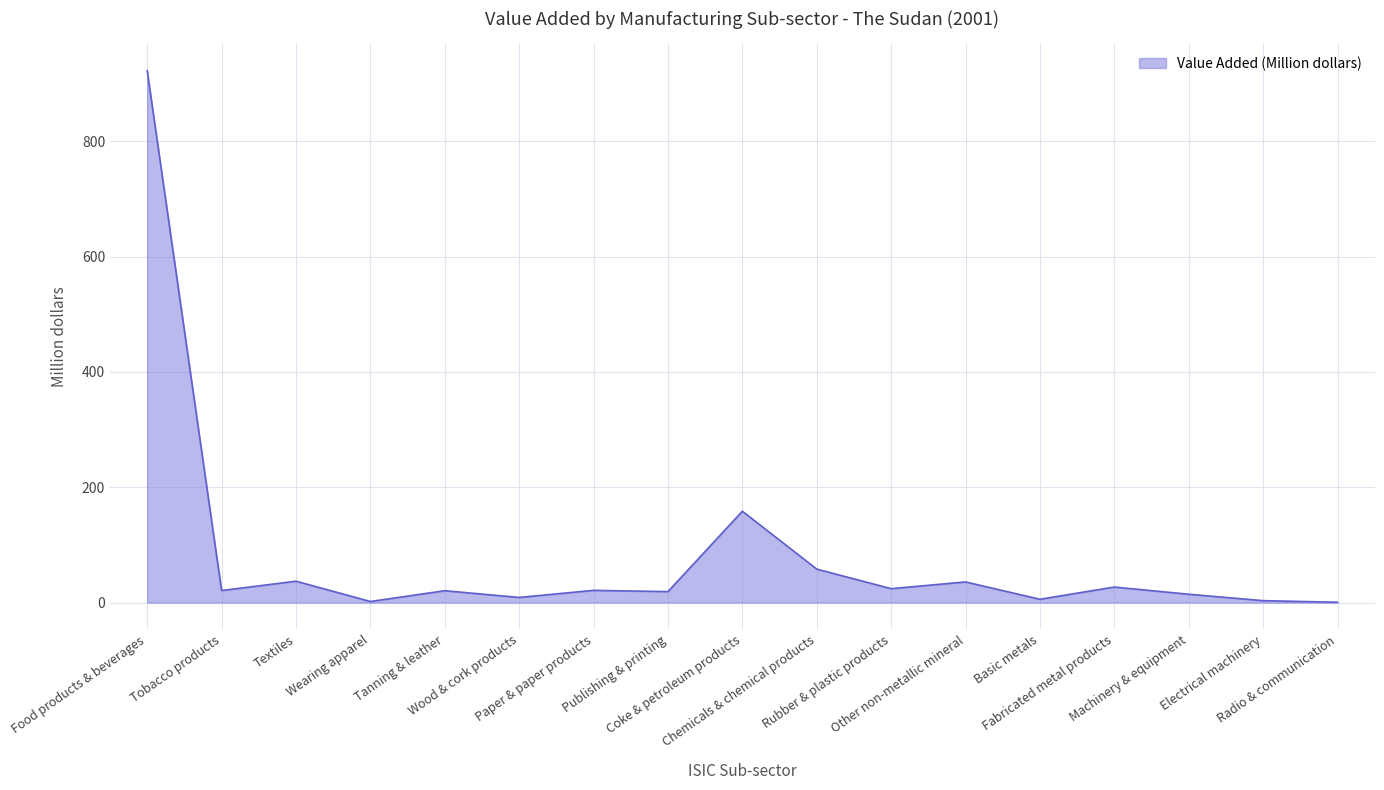

What is the difference between the maximum and minimum values?

921.8